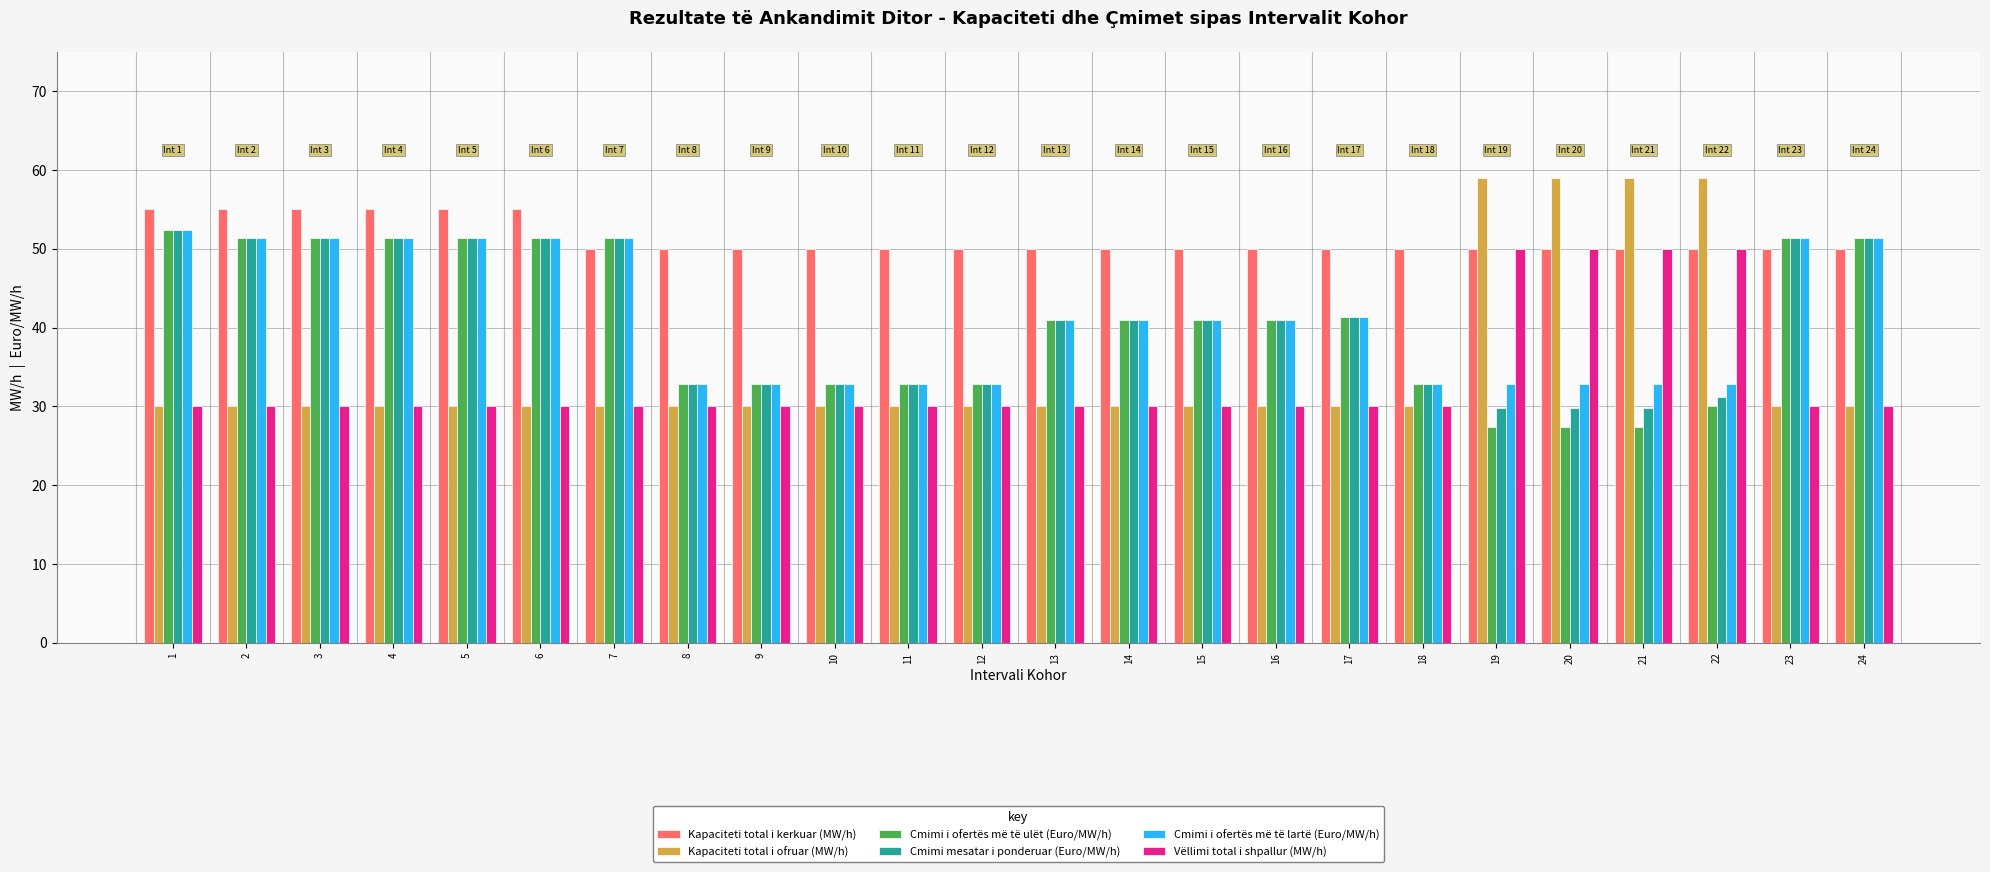

How many series are shown in this chart?

6